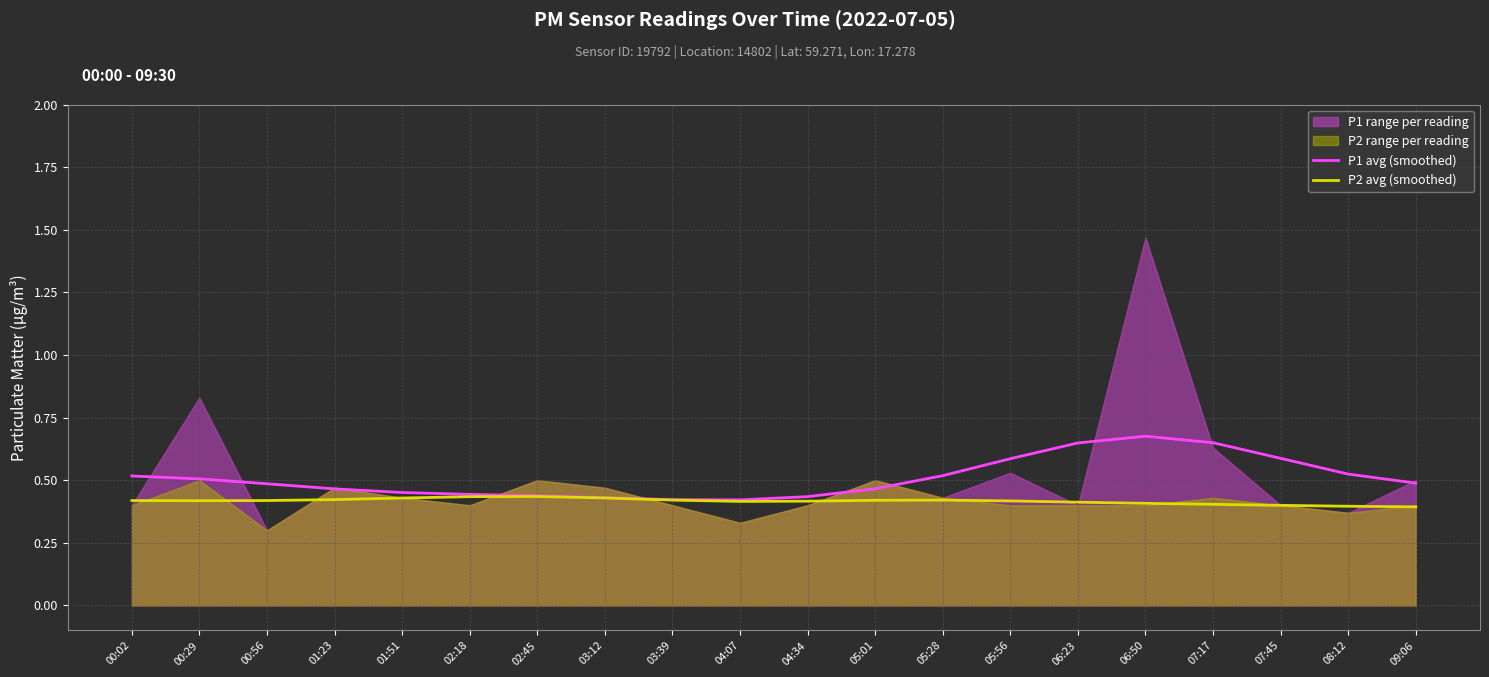

Rank the series at 06:23 from highest to lowest value.

P1 avg (smoothed), P2 avg (smoothed)